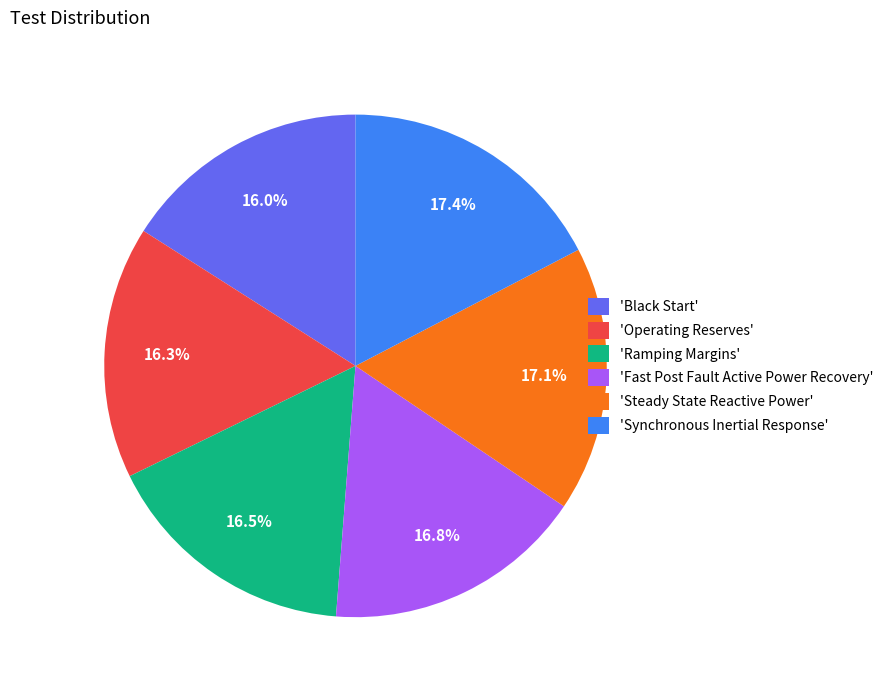

What is the ratio of the value at 'Black Start' to the value at 'Synchronous Inertial Response'?

0.9